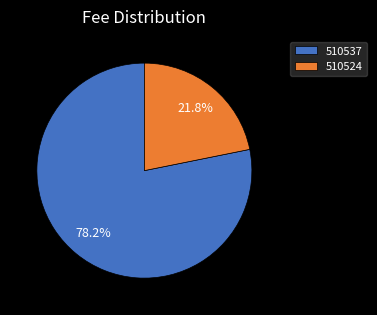

Which category has the smallest portion of the pie?

510524